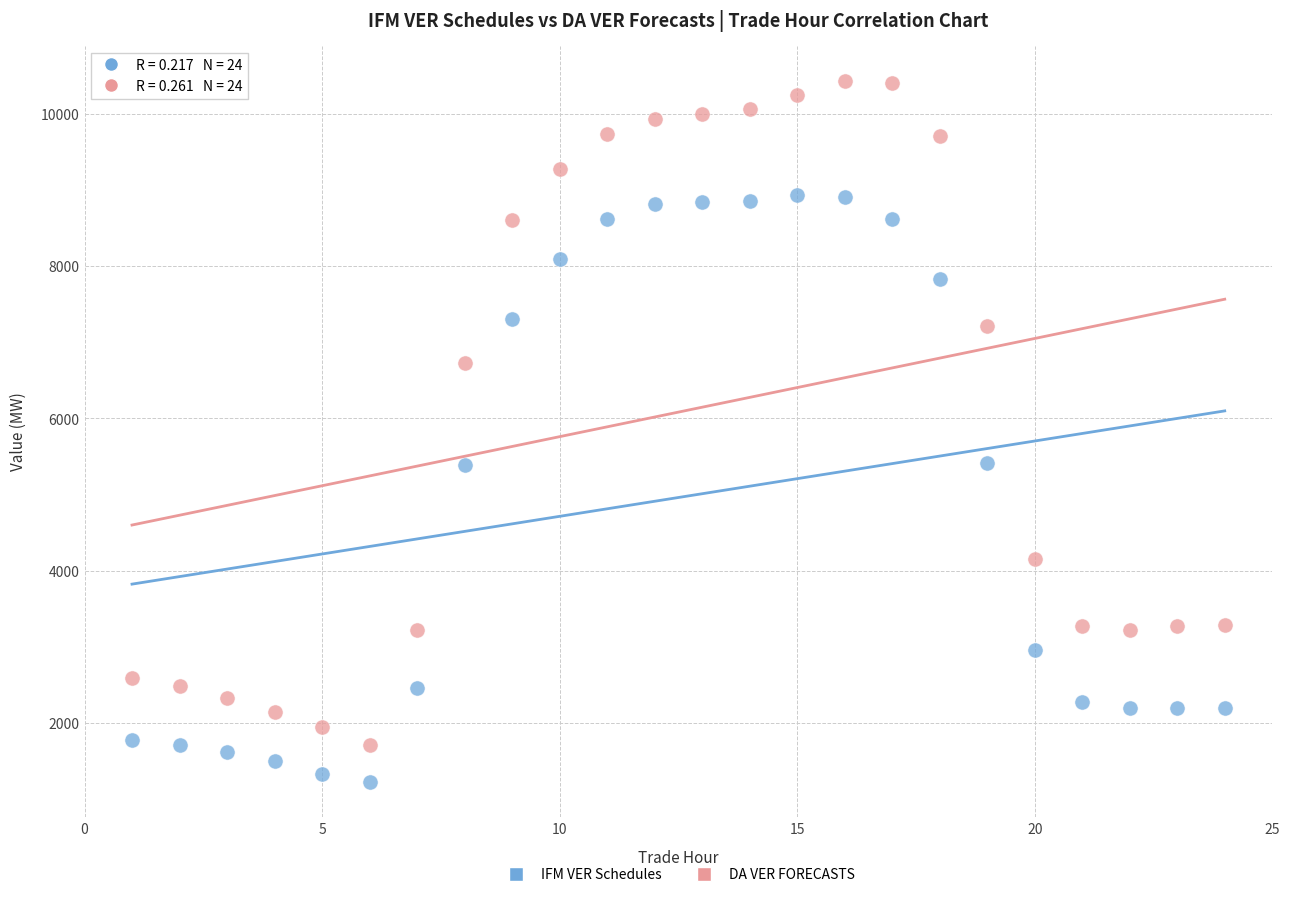

What are all the series names shown in the legend?

IFM VER Schedules, DA VER FORECASTS